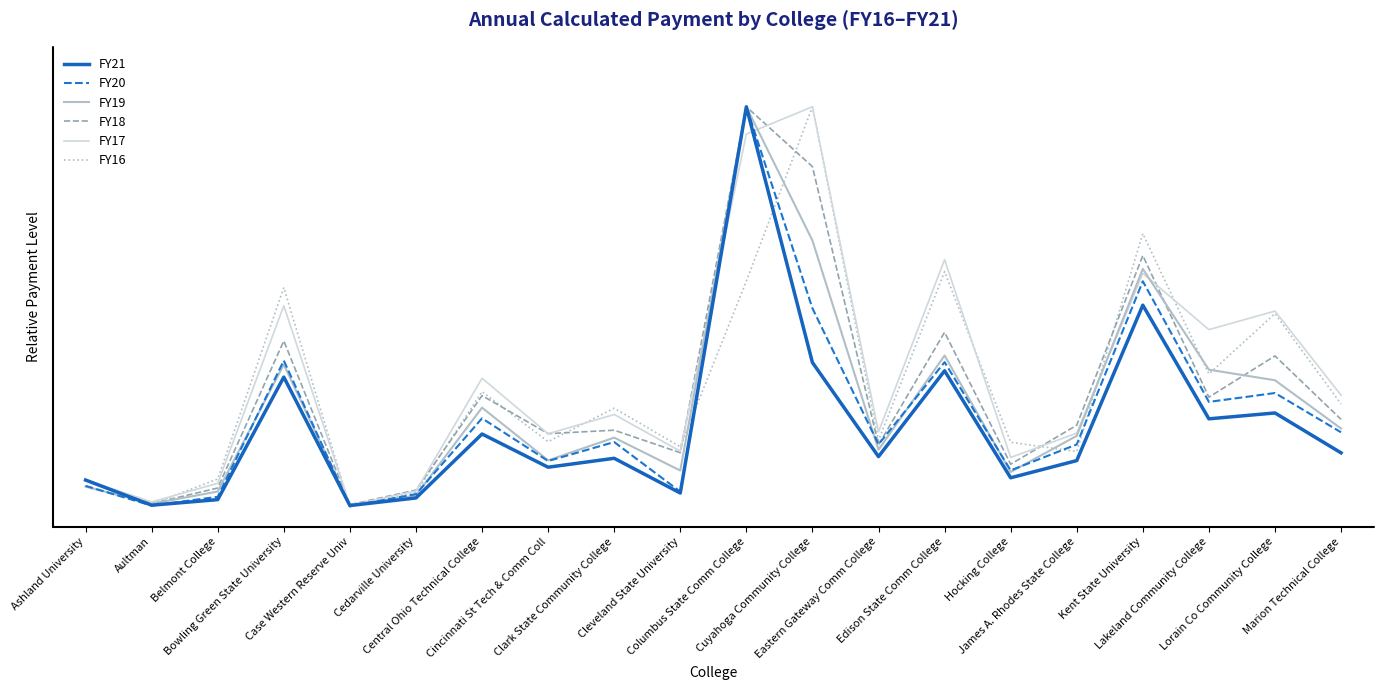

What is the total value across all series at Marion Technical College?

1.3